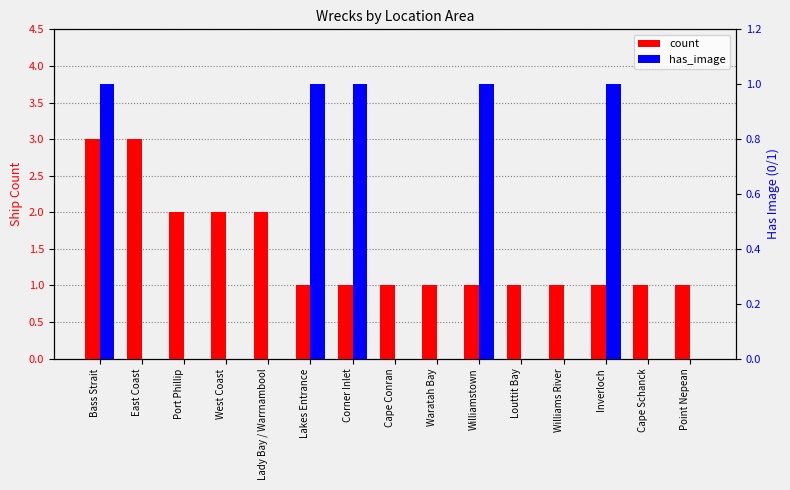

Reading left to right, list all the values displayed in this chart.

count: 3	3	2	2	2	1	1	1	1	1	1	1	1	1	1
has_image: 1	0	0	0	0	1	1	0	0	1	0	0	1	0	0